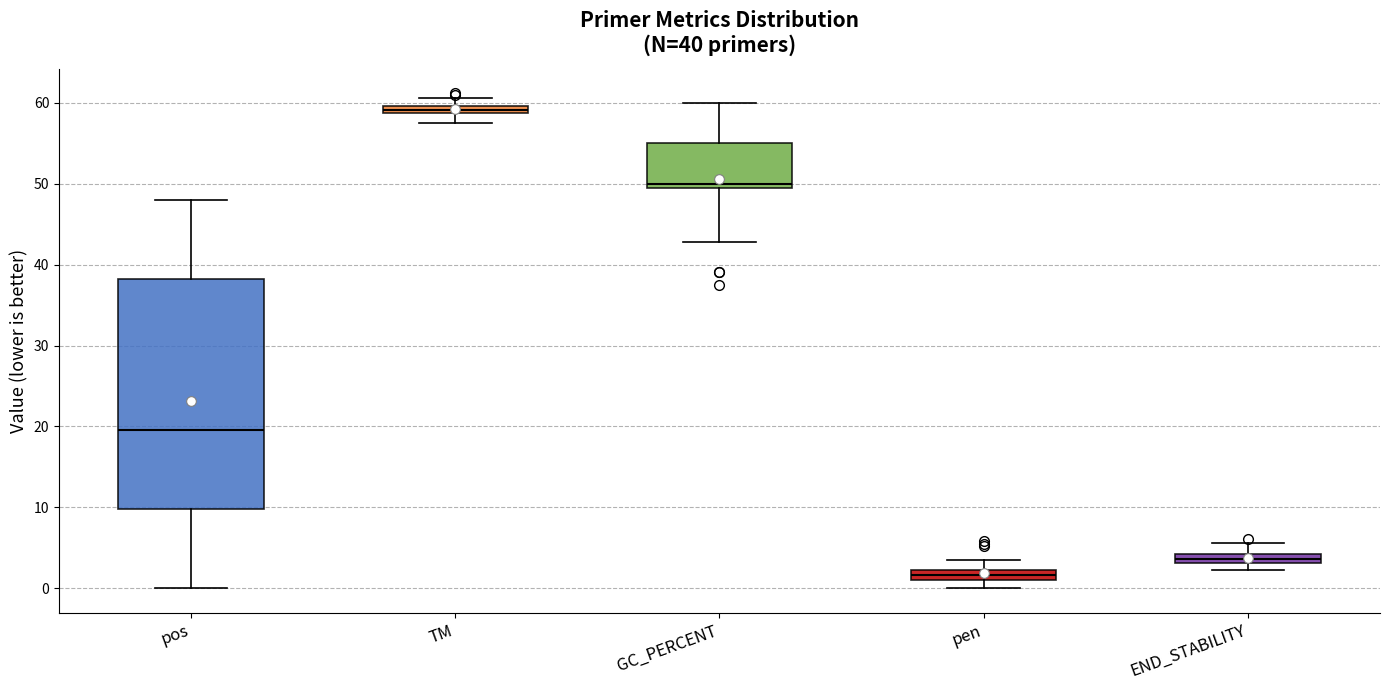

Which box is the tallest, from its lower edge to its upper edge?

pos